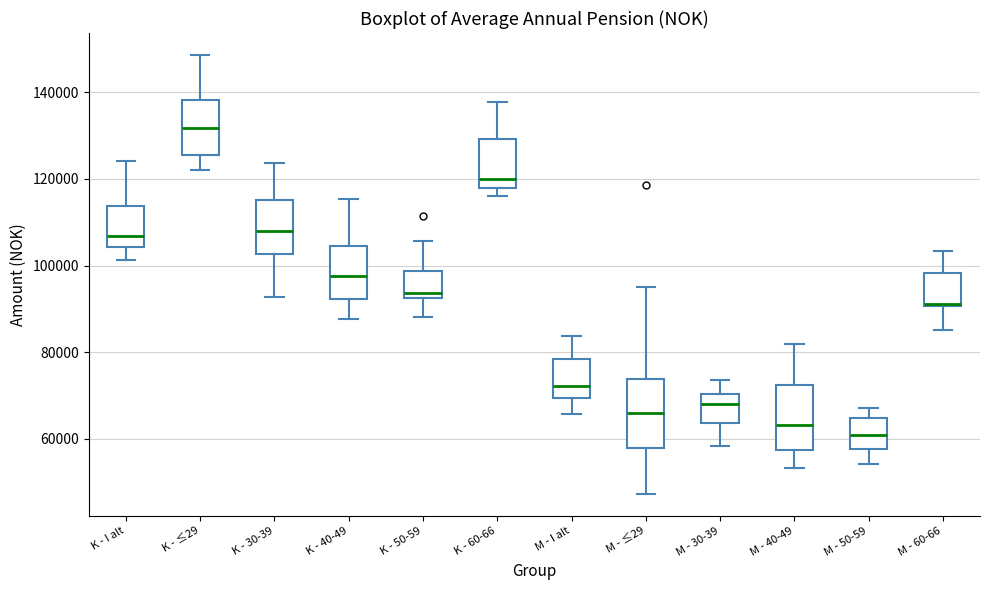

Where is the upper edge of the box for M - 30-39 on the y-axis? The values are not printed on the chart, so give them approximately, as read against the axis.

70000